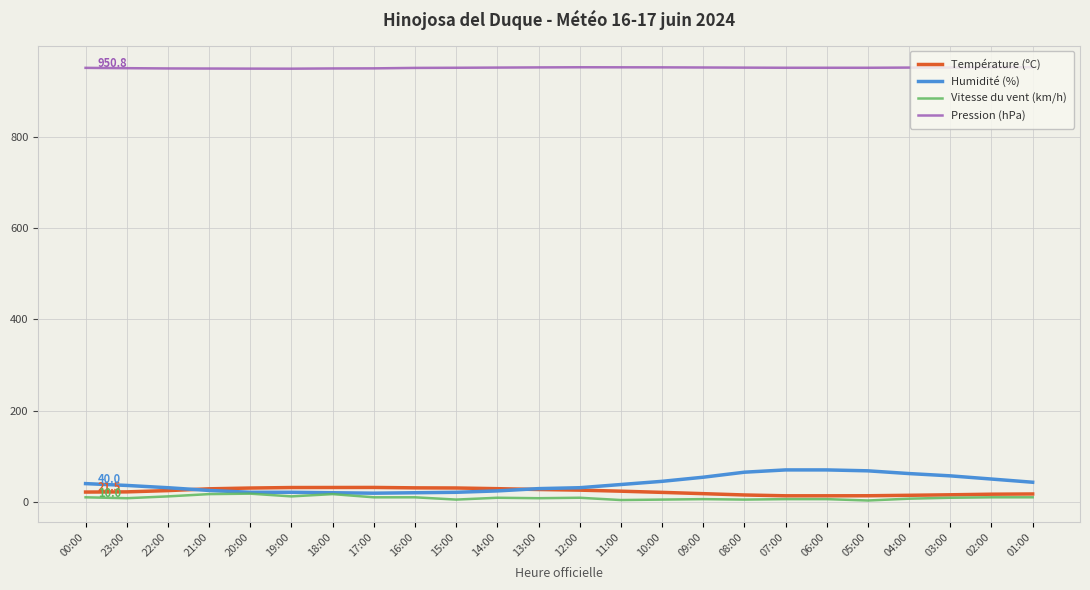

What is the difference between the Humidité (%) values at 17:00 and 08:00?

46.0